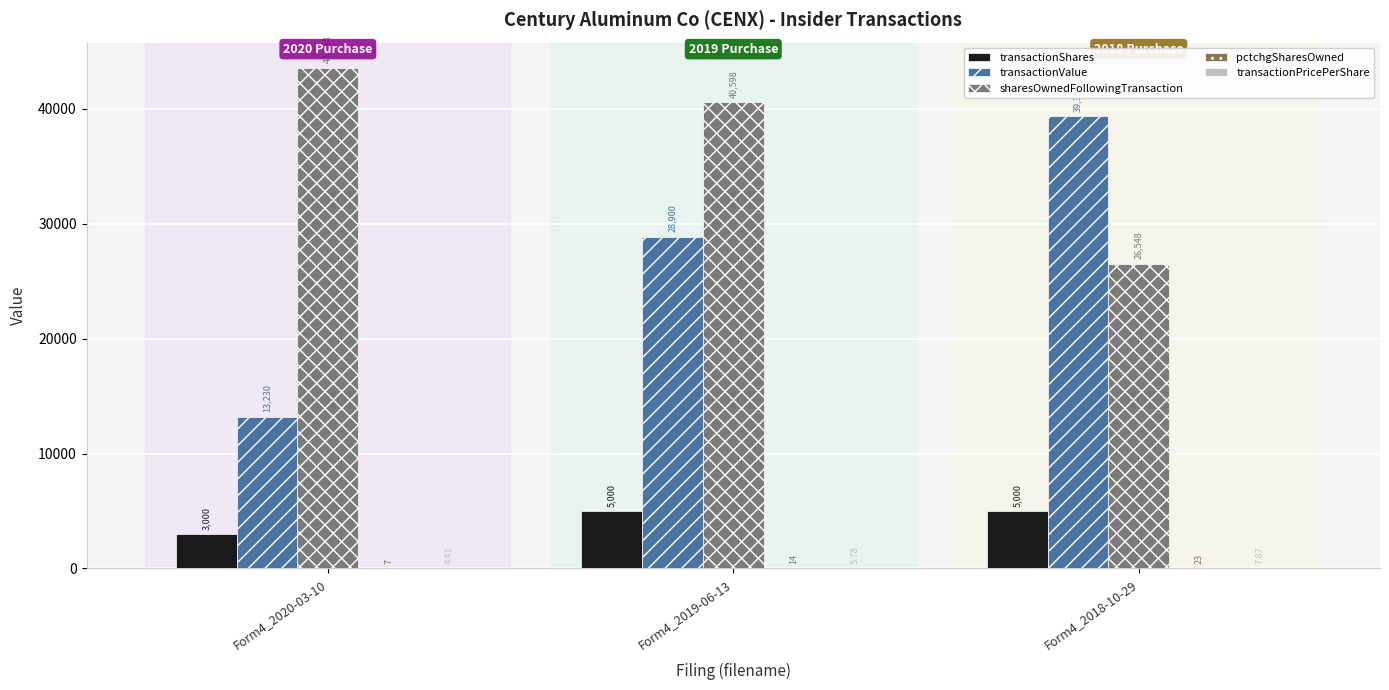

Are the bars grouped side by side (vs. stacked)?

Yes